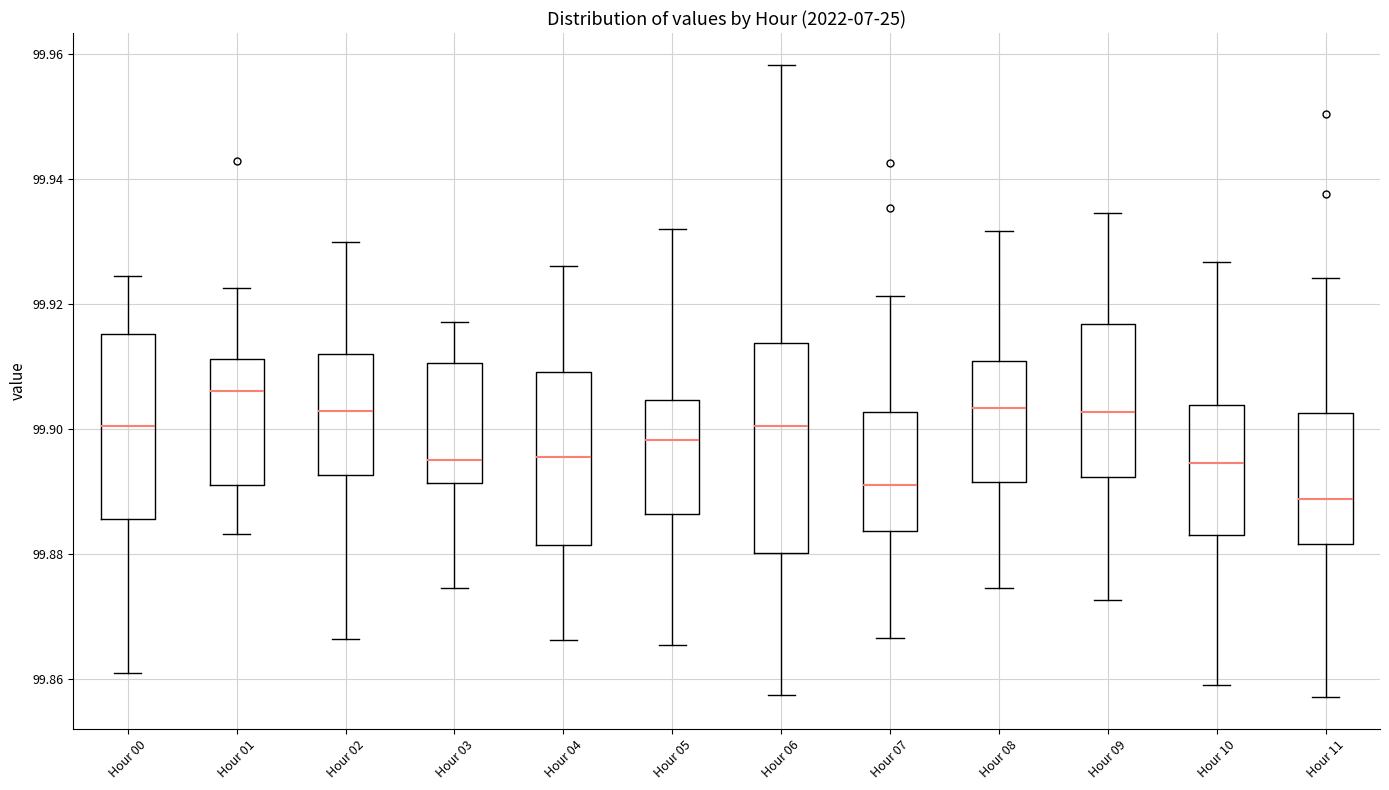

Where does the lower whisker of the box for Hour 00 end on the y-axis? The values are not printed on the chart, so give them approximately, as read against the axis.

99.860